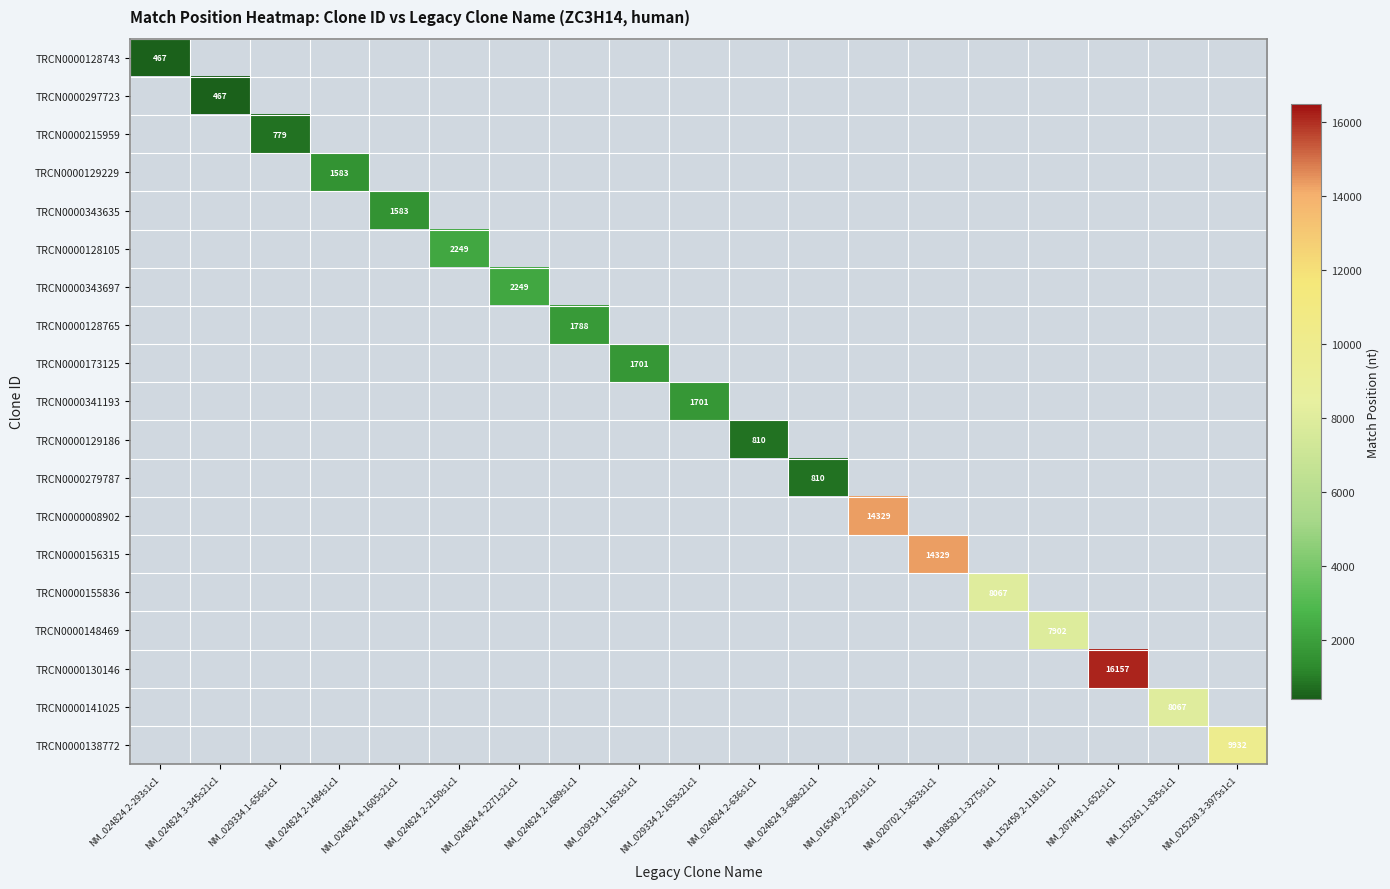

The value of TRCN0000128105 at NM_024824.2-2150s1c1 is 3288. True or false?

False